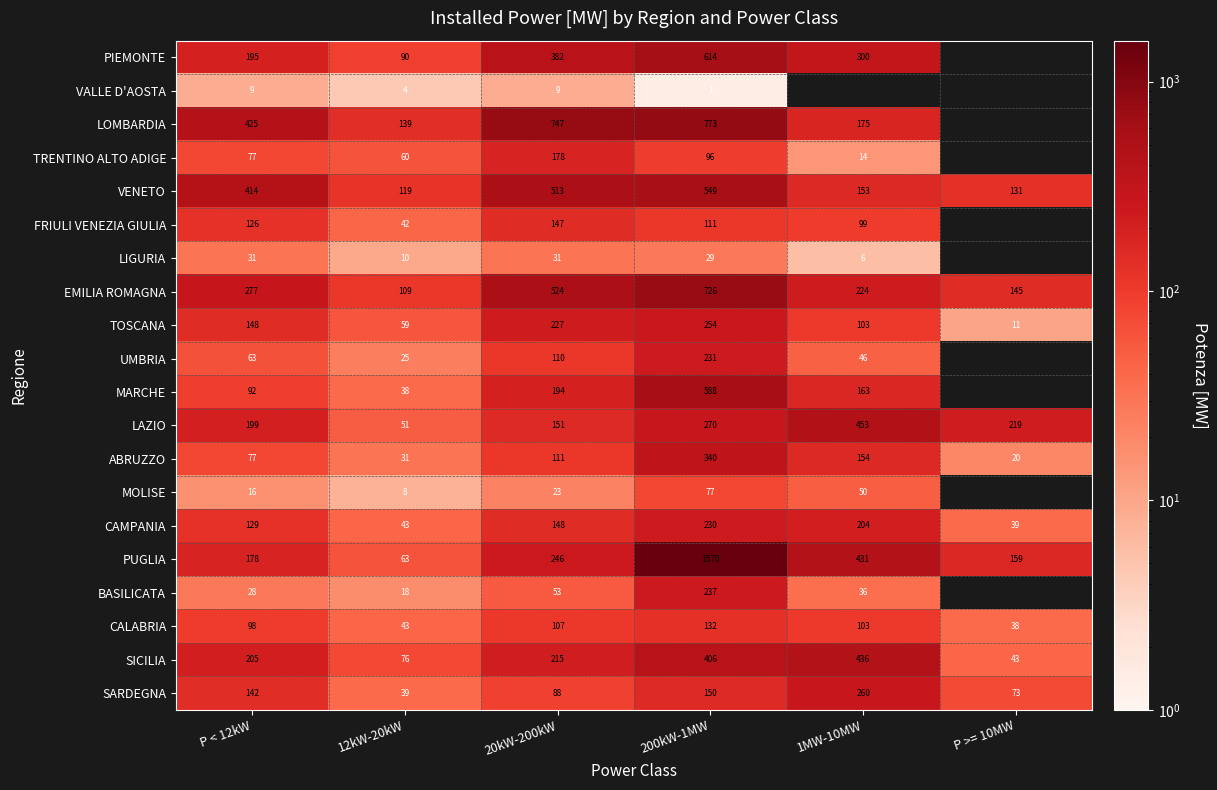

Between 20kW-200kW and 200kW-1MW, which series saw the biggest shift?

PUGLIA